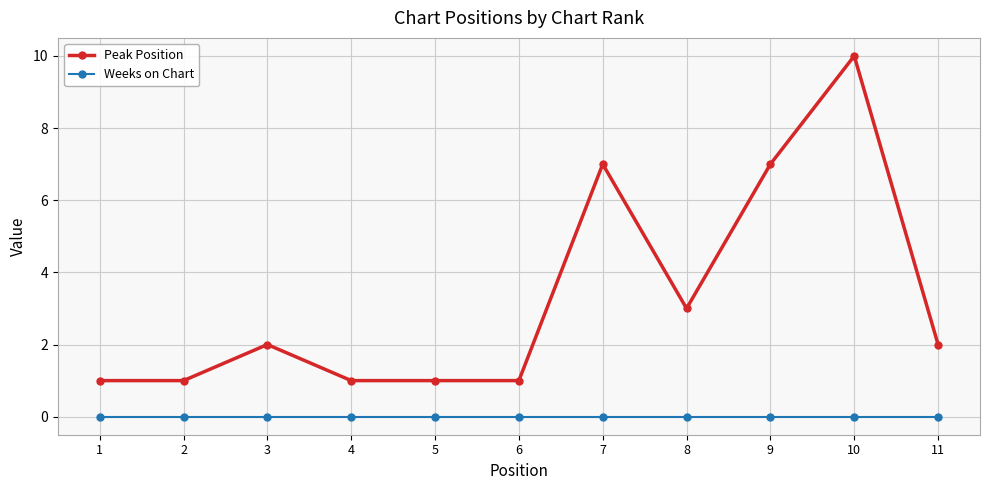

True or false: Peak Position has more than 0 points higher than both neighbors.

True